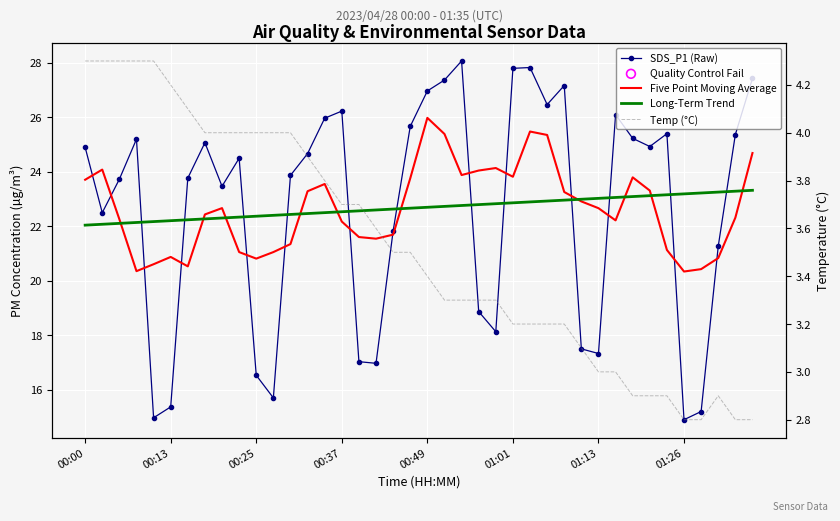

Which series reaches the maximum Y coordinate?

SDS_P1 (Raw)